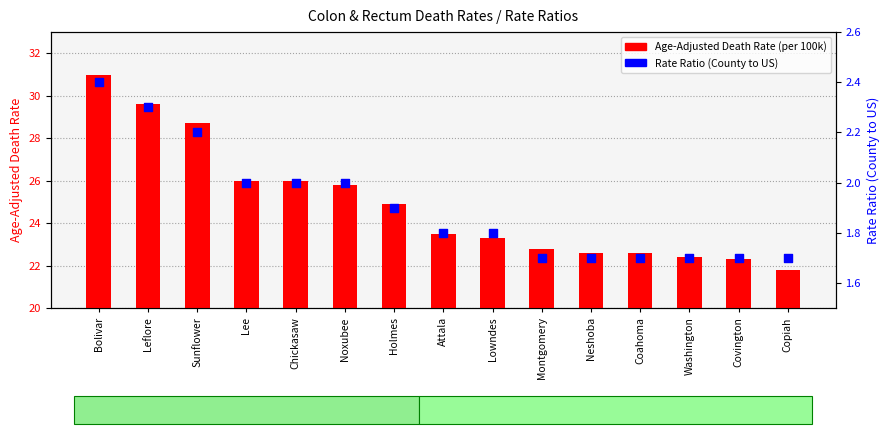

Which series contains the highest Y value?

Age-Adjusted Death Rate